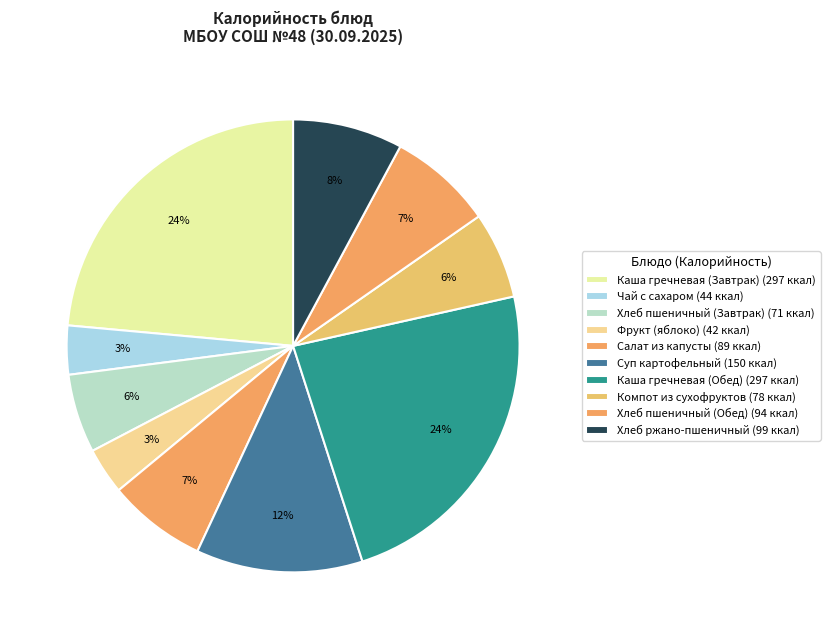

What is the smallest slice in the pie chart?

Фрукт (яблоко)